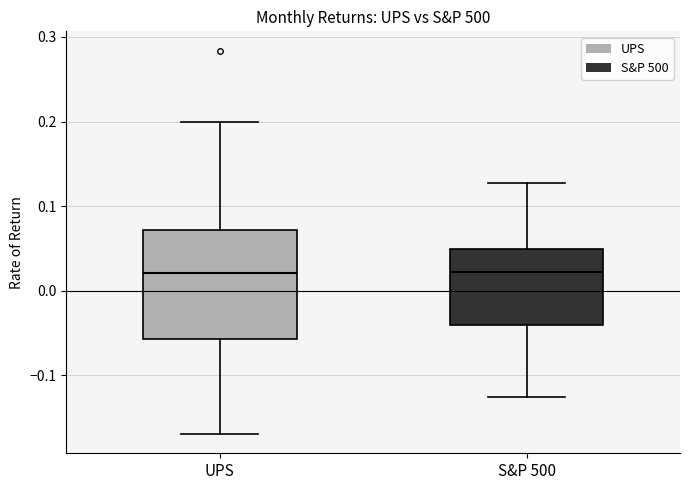

Reading left to right, transcribe this box plot: for each box, give where its median line is, the range the box spans, and where its two whiskers end, as read against the y-axis. The values are not printed on the chart, so give them approximately, as read against the axis.

UPS: median 0.02, box -0.06 to 0.07, whiskers -0.17 to 0.20
S&P 500: median 0.02, box -0.04 to 0.05, whiskers -0.13 to 0.13